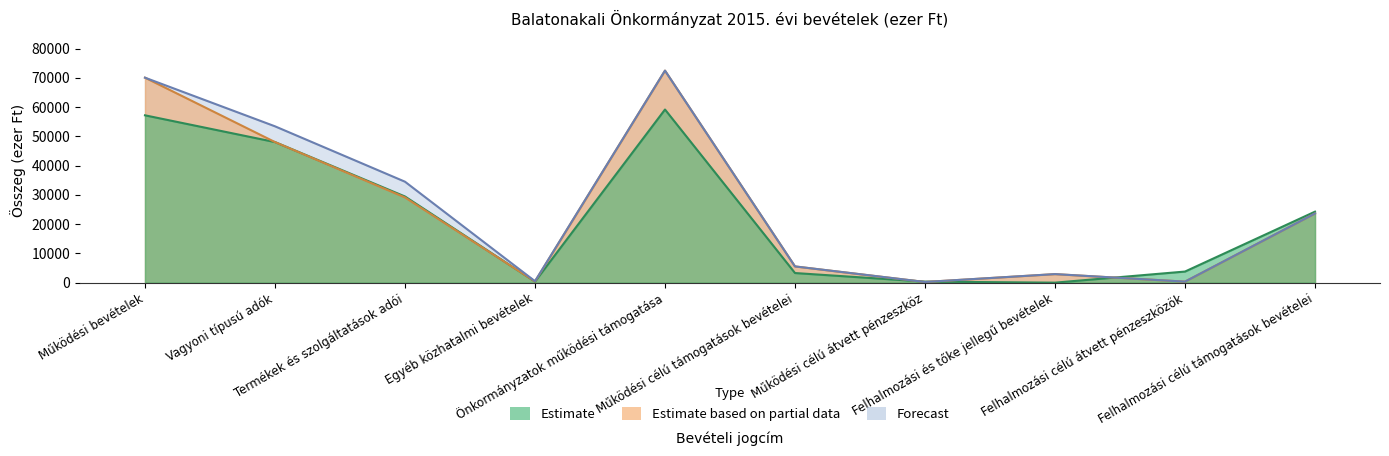

Rank the series by their average value, from highest to lowest.

Forecast, Estimate based on partial data, Estimate